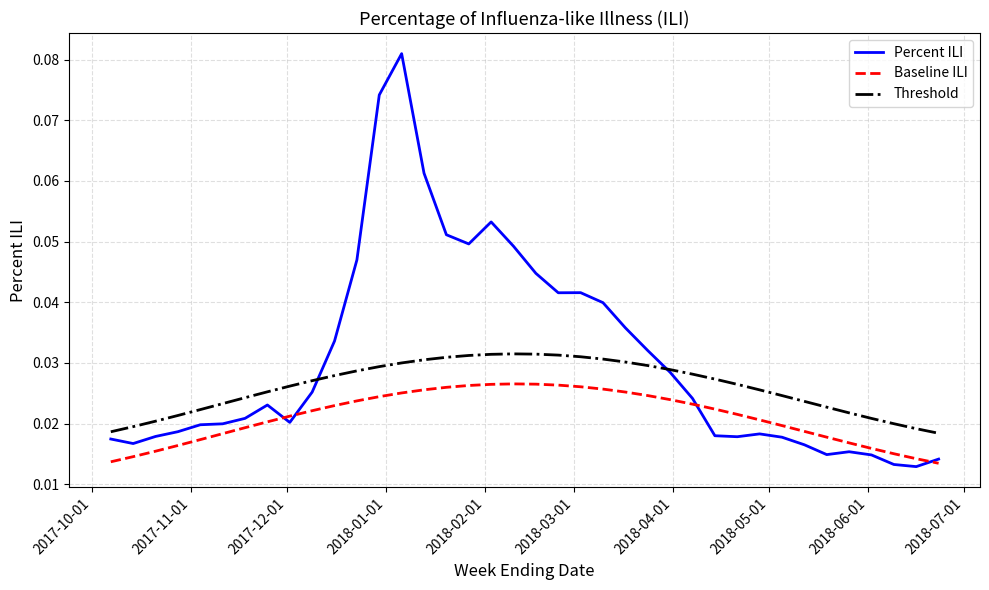

How many categories are shown in the chart?

38